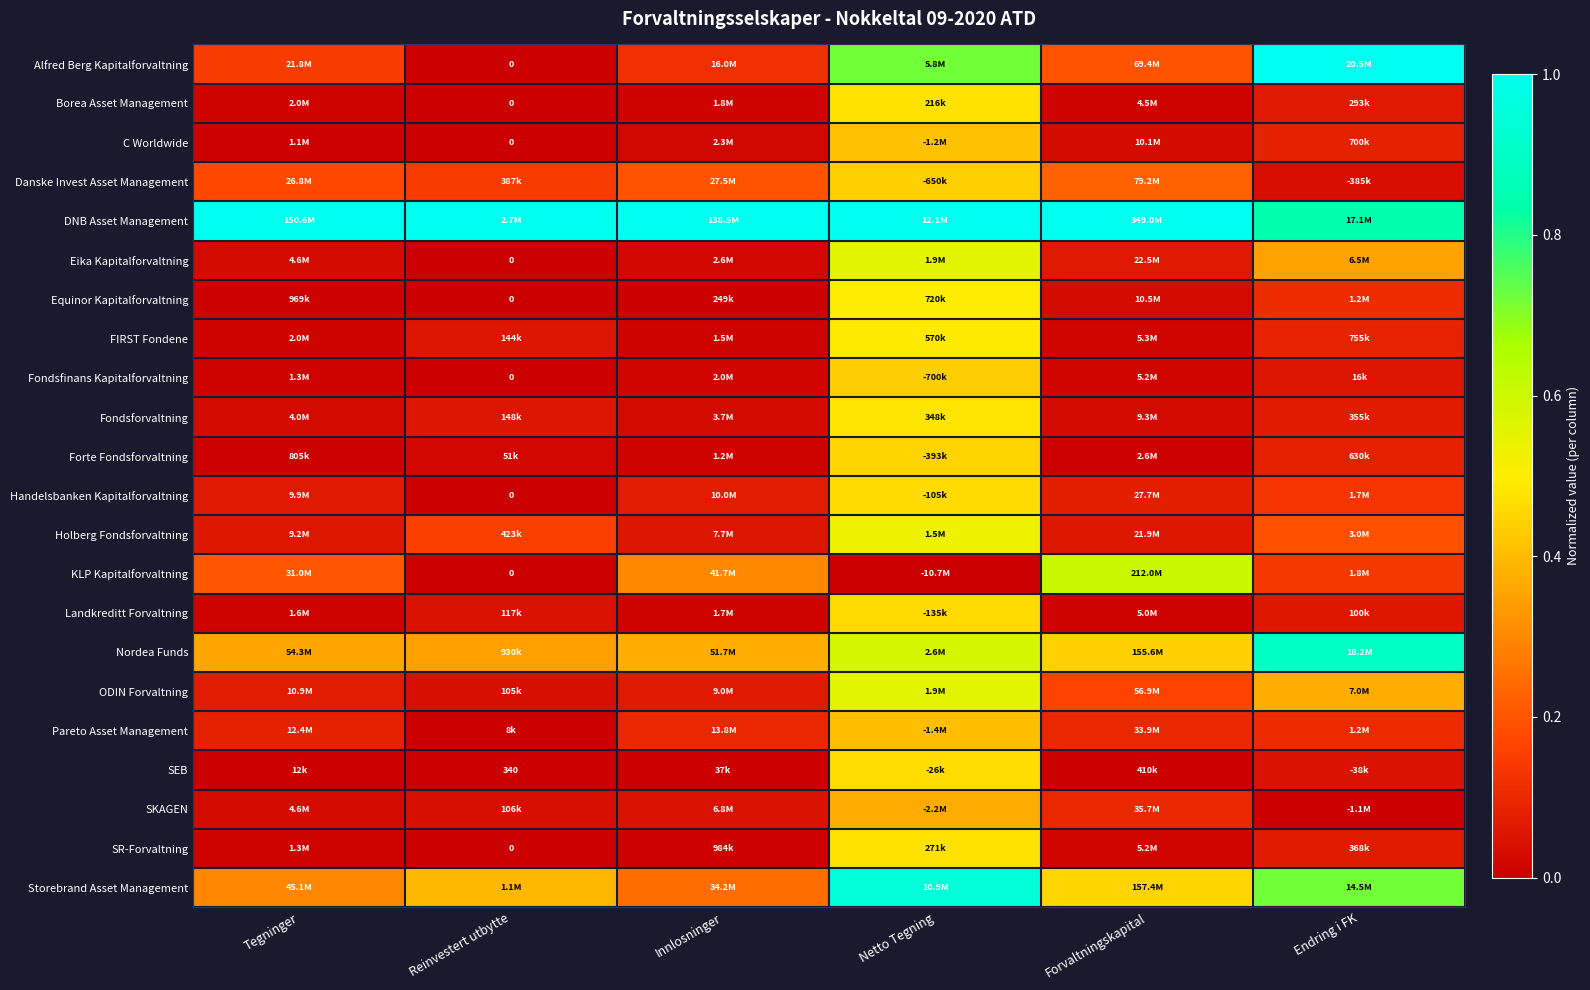

Which series has the largest range (max minus min)?

Alfred Berg Kapitalforvaltning